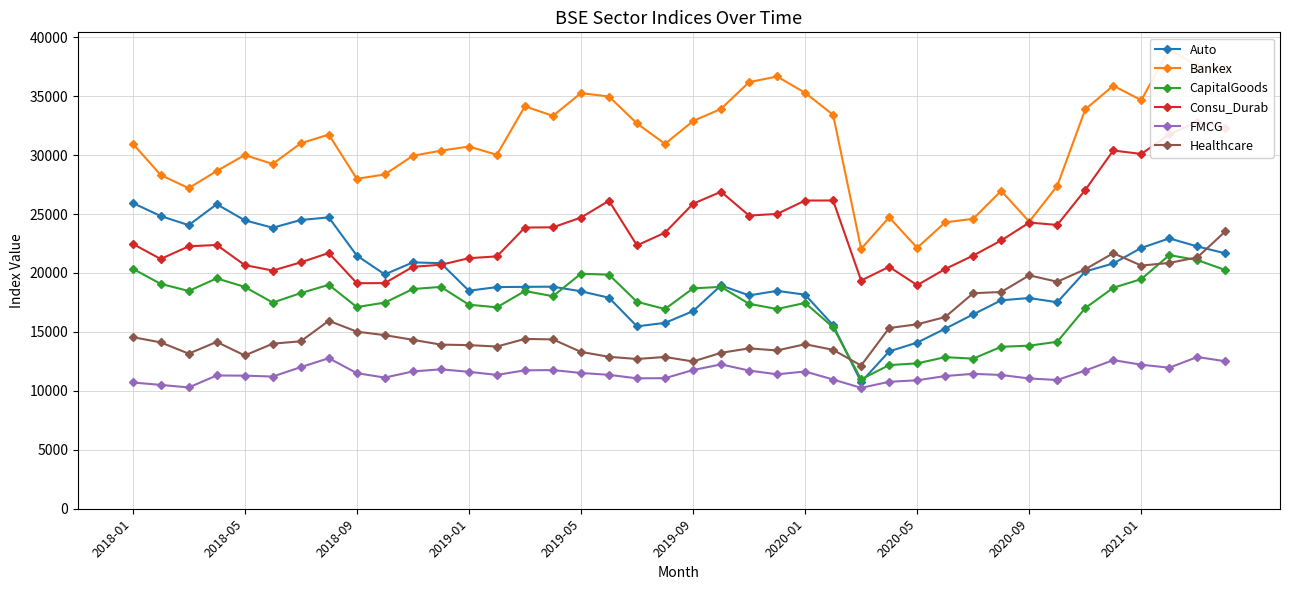

What is the minimum value for Healthcare?

12148.6